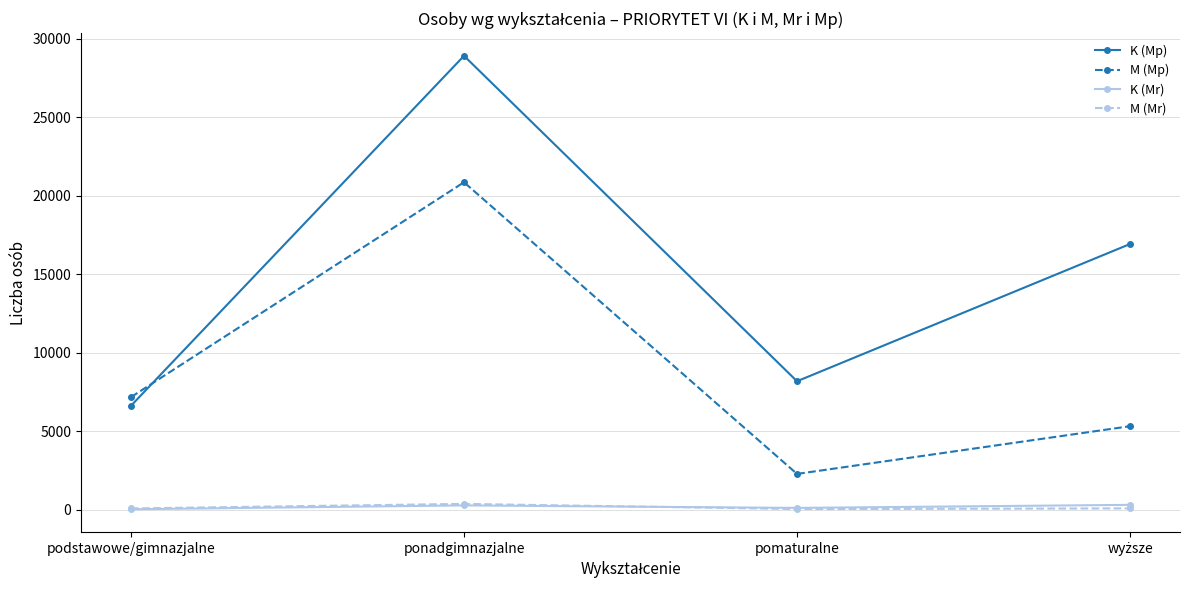

What is the greatest value displayed?

28925